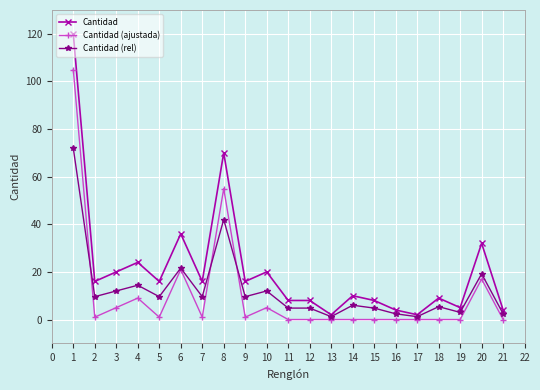

Reading left to right, extract all data points from this chart.

Cantidad: 120.0	16.0	20.0	24.0	16.0	36.0	16.0	70.0	16.0	20.0	8.0	8.0	2.0	10.0	8.0	4.0	2.0	9.0	5.0	32.0	4.0
Cantidad (ajustada): 105.0	1.0	5.0	9.0	1.0	21.0	1.0	55.0	1.0	5.0	0.0	0.0	0.0	0.0	0.0	0.0	0.0	0.0	0.0	17.0	0.0
Cantidad (rel): 72.0	9.6	12.0	14.4	9.6	21.6	9.6	42.0	9.6	12.0	4.8	4.8	1.2	6.0	4.8	2.4	1.2	5.4	3.0	19.2	2.4